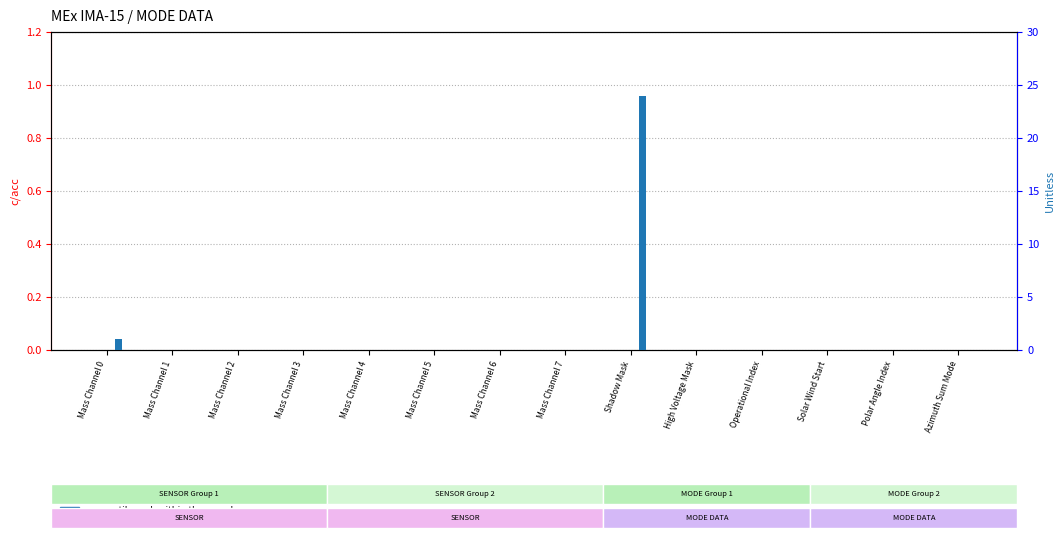

Reading left to right, list all the values displayed in this chart.

transformed count: 0	0	0	0	0	0	0	0	0	0	0	0	0	0
percentile rank within the sample: 1	0	0	0	0	0	0	0	24	0	0	0	0	0